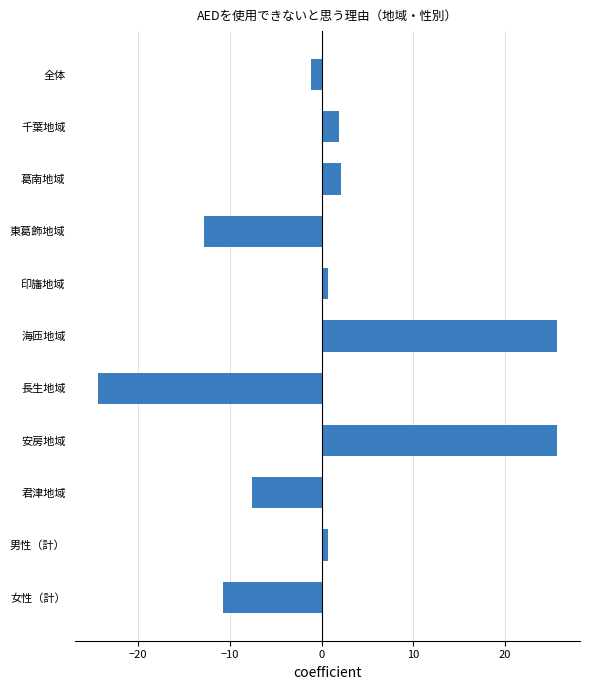

What is the difference between the maximum and minimum values?

50.0